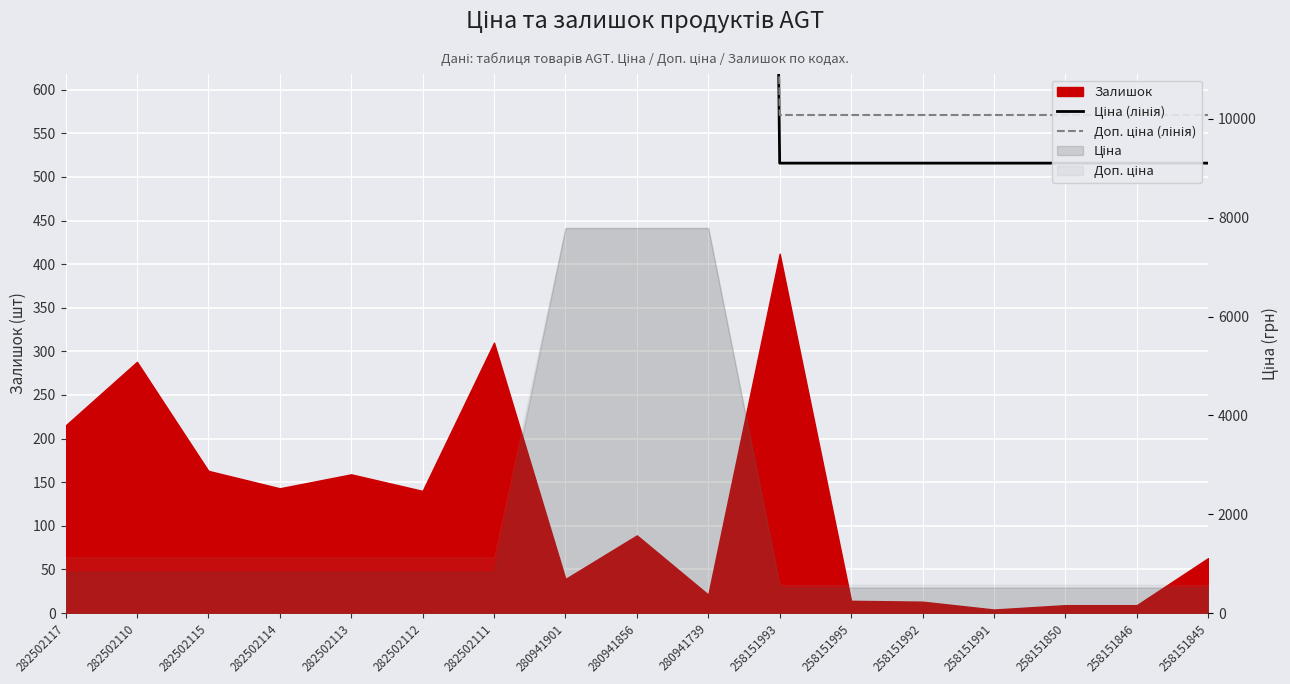

At which label does Доп. ціна (лінія) first exceed 1127?

282502117